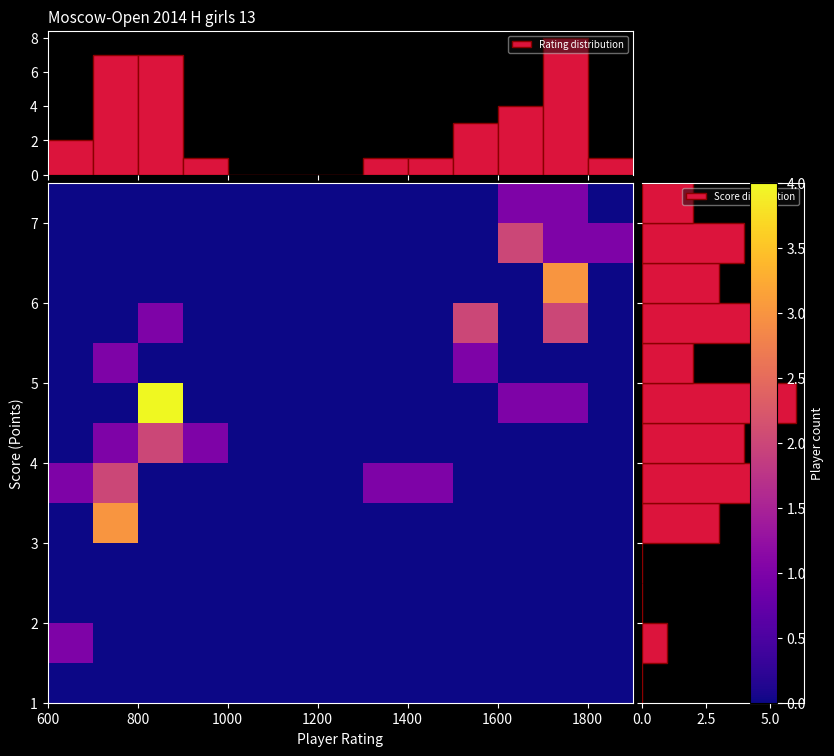

What is the highest value of the Rating distribution series?

8